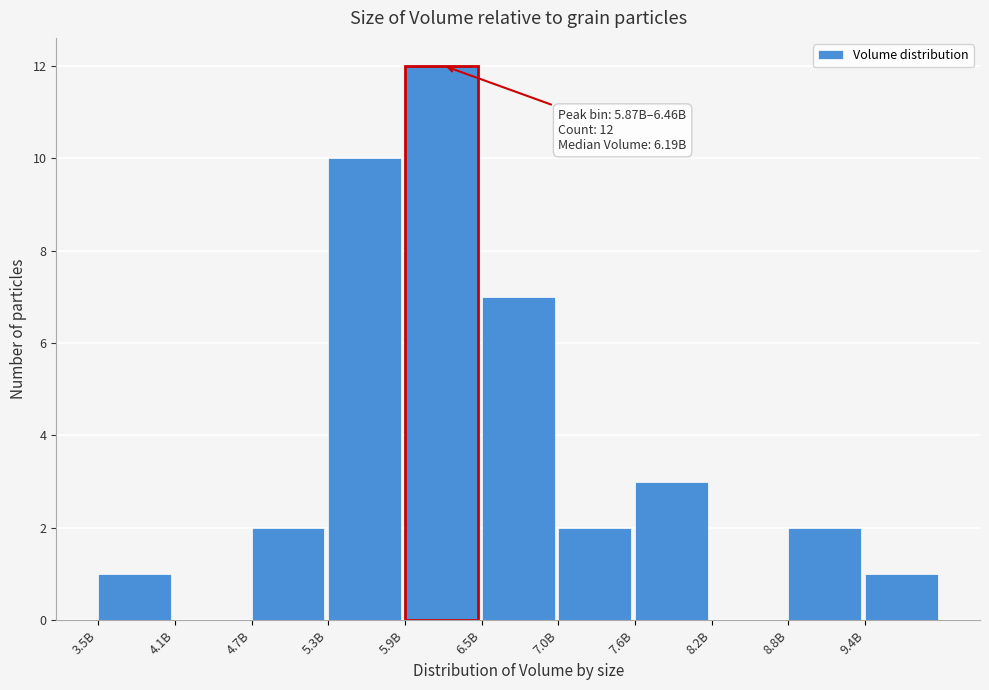

Reading right to left, what are all the values shown in this chart?

9.4B=1	8.8B=2	8.2B=0	7.6B=3	7.0B=2	6.5B=7	5.9B=12	5.3B=10	4.7B=2	4.1B=0	3.5B=1